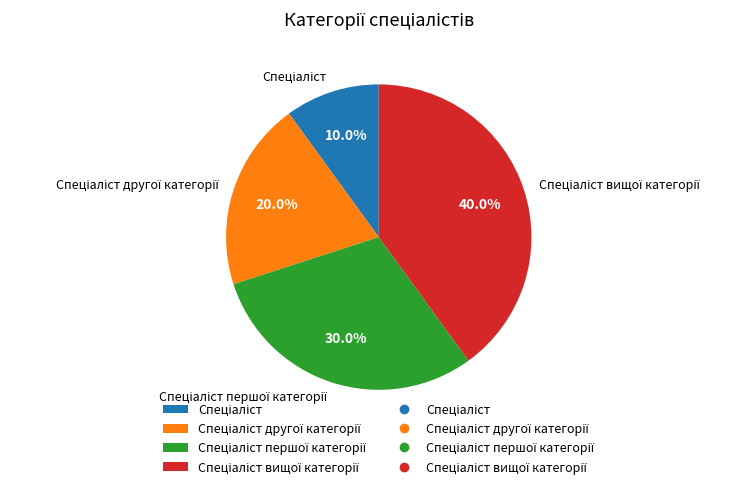

Is there any slice that represents more than half of the pie?

No